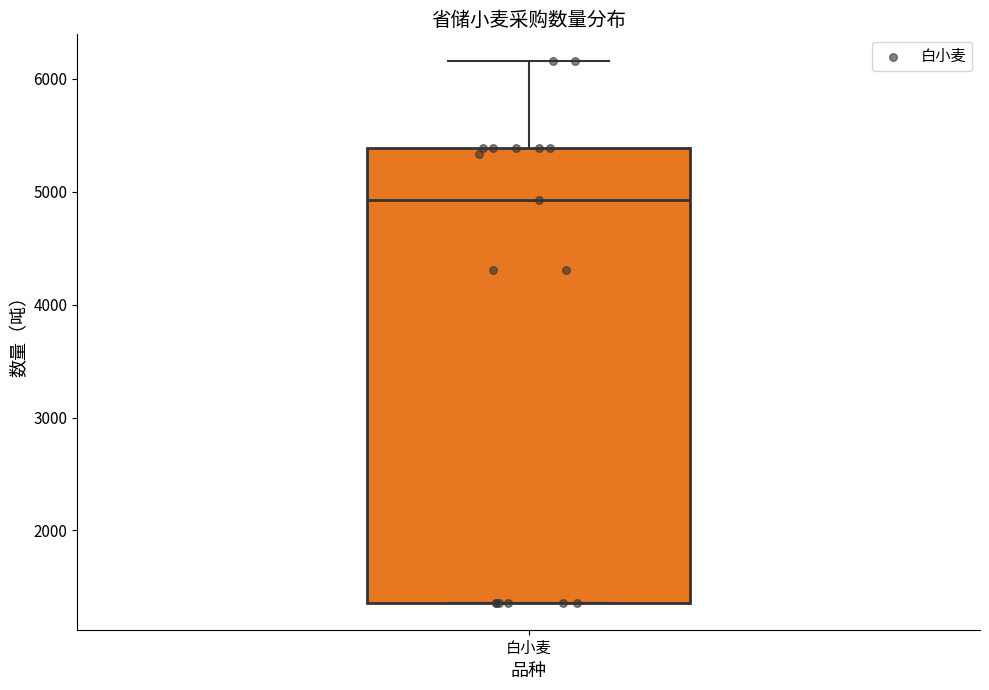

Transcribe this box plot: give where the median line is, the range the box spans, and where the two whiskers end, as read against the y-axis. The values are not printed on the chart, so give them approximately, as read against the axis.

median 4900, box 1400 to 5400, whiskers 1400 to 6200